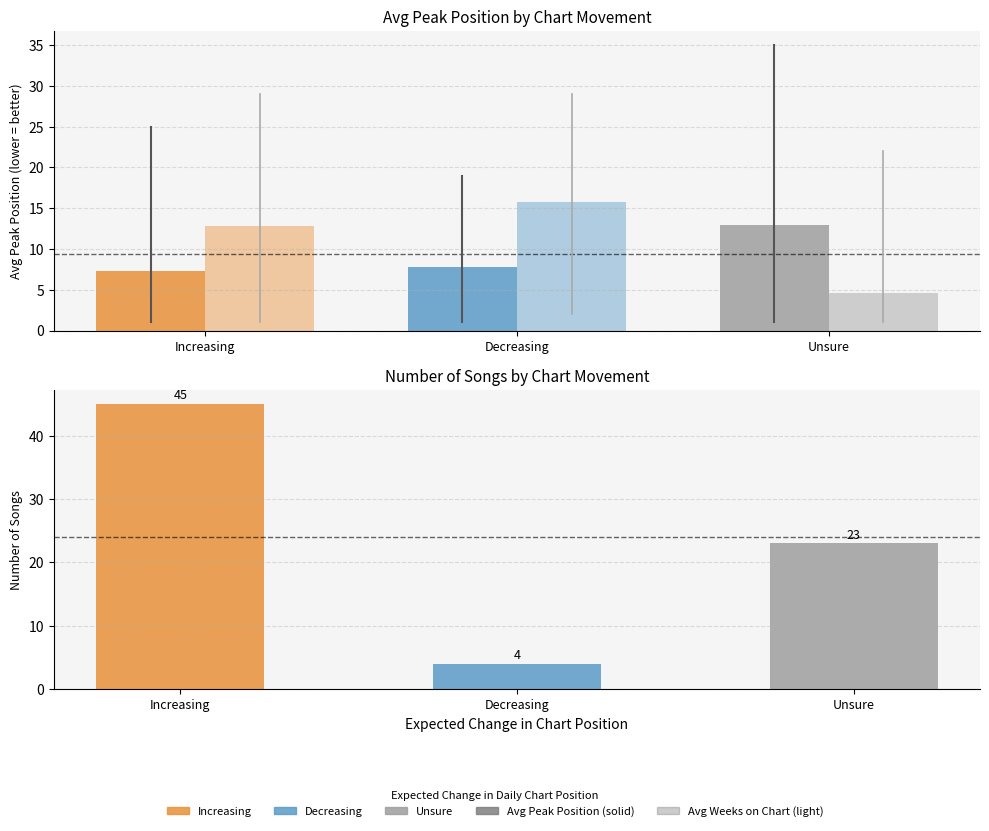

List the series in order of their peak value, highest first.

Count of Songs, Avg Weeks on Chart, Avg Peak Position